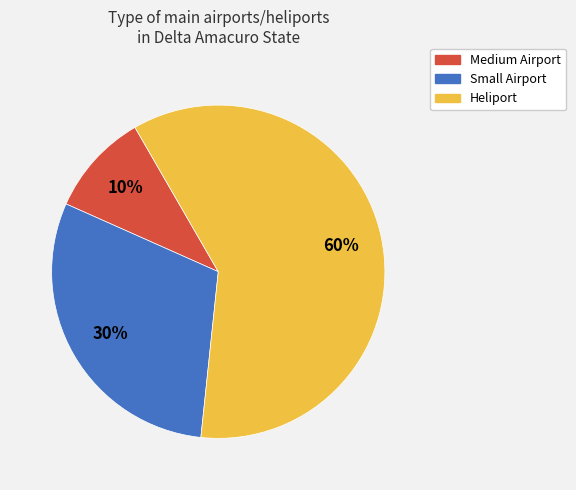

How many slices are in this pie chart?

3